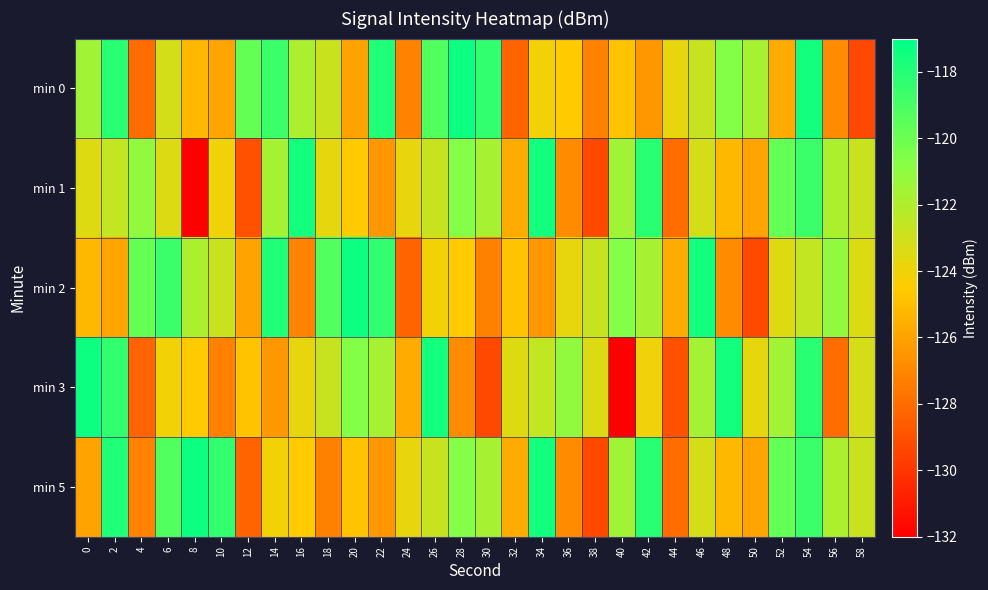

List the series in order of their peak value, lowest first.

min 1, min 0, min 2, min 3, min 5